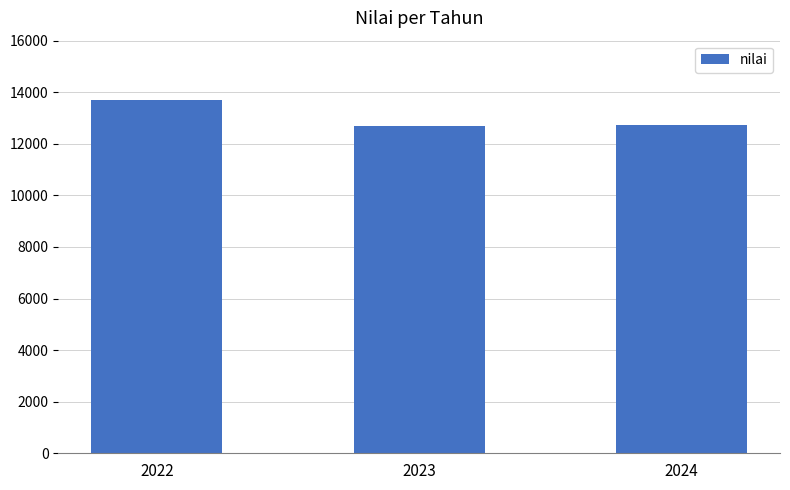

At which label does the data first exceed 12723?

2022